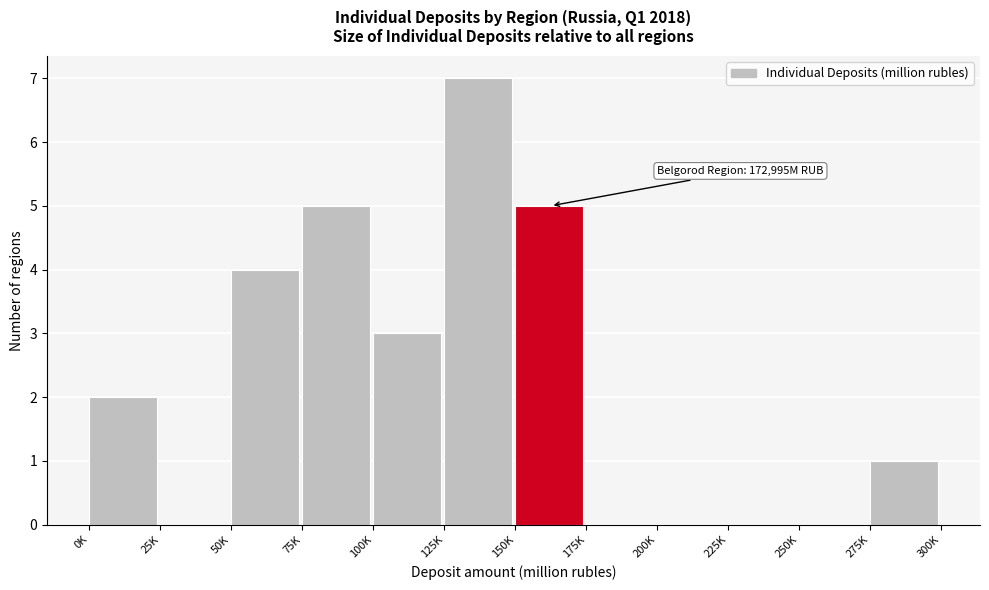

Reading right to left, transcribe all the data shown in this chart.

275K=1	250K=0	225K=0	200K=0	175K=0	150K=5	125K=7	100K=3	75K=5	50K=4	25K=0	0K=2